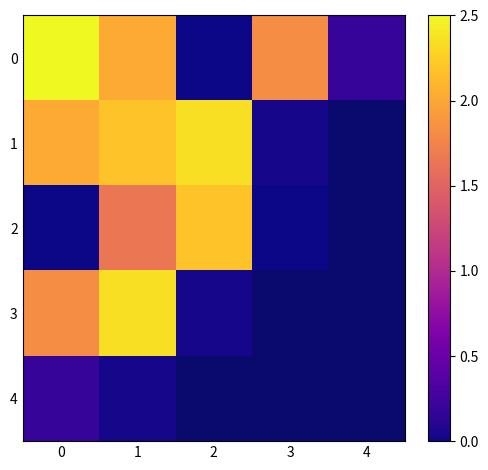

Rank the series by their maximum value, from highest to lowest.

0, 1, 3, 2, 4